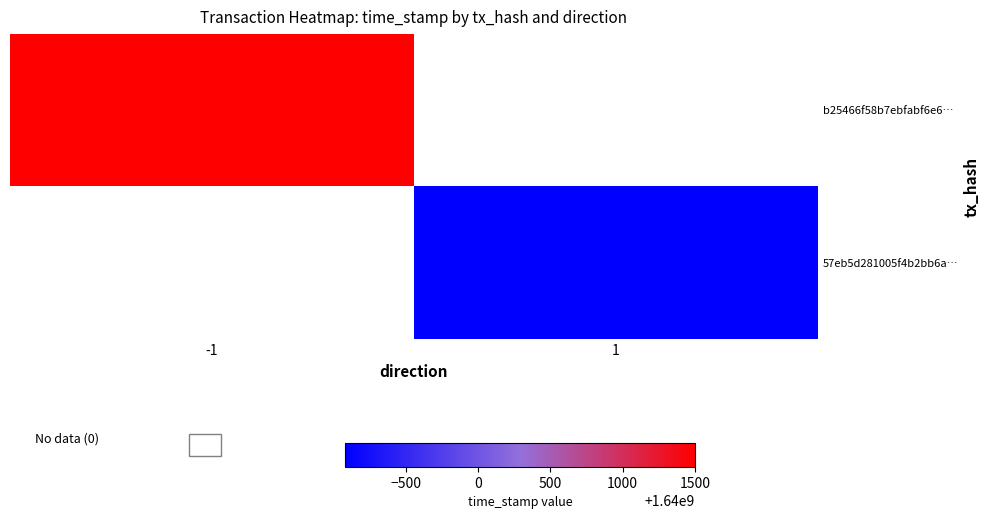

Between 1 and -1, which is larger?

-1